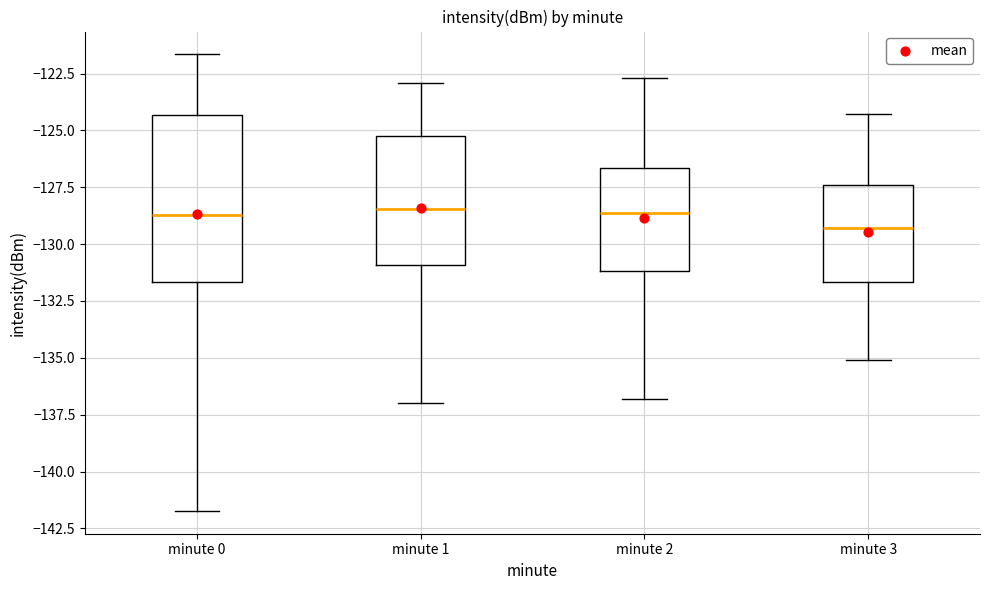

Reading left to right, transcribe this box plot: for each box, give where its median line is, the range the box spans, and where its two whiskers end, as read against the y-axis. The values are not printed on the chart, so give them approximately, as read against the axis.

minute 0: median -128.5, box -131.5 to -124.5, whiskers -141.5 to -121.5
minute 1: median -128.5, box -131.0 to -125.0, whiskers -137.0 to -123.0
minute 2: median -128.5, box -131.0 to -126.5, whiskers -137.0 to -122.5
minute 3: median -129.5, box -131.5 to -127.5, whiskers -135.0 to -124.5